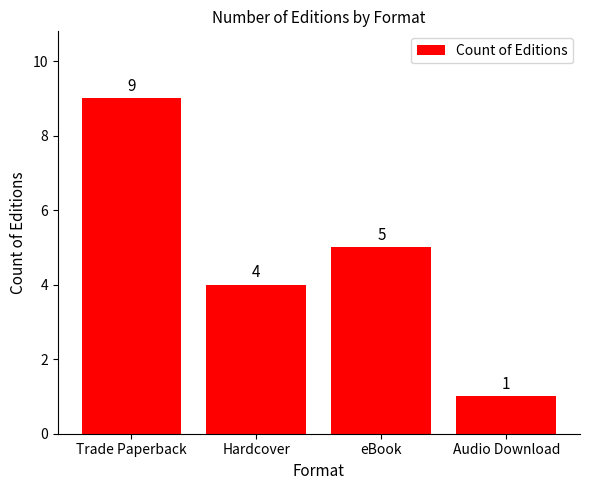

List the labels in order of value, smallest first.

Audio Download, Hardcover, eBook, Trade Paperback